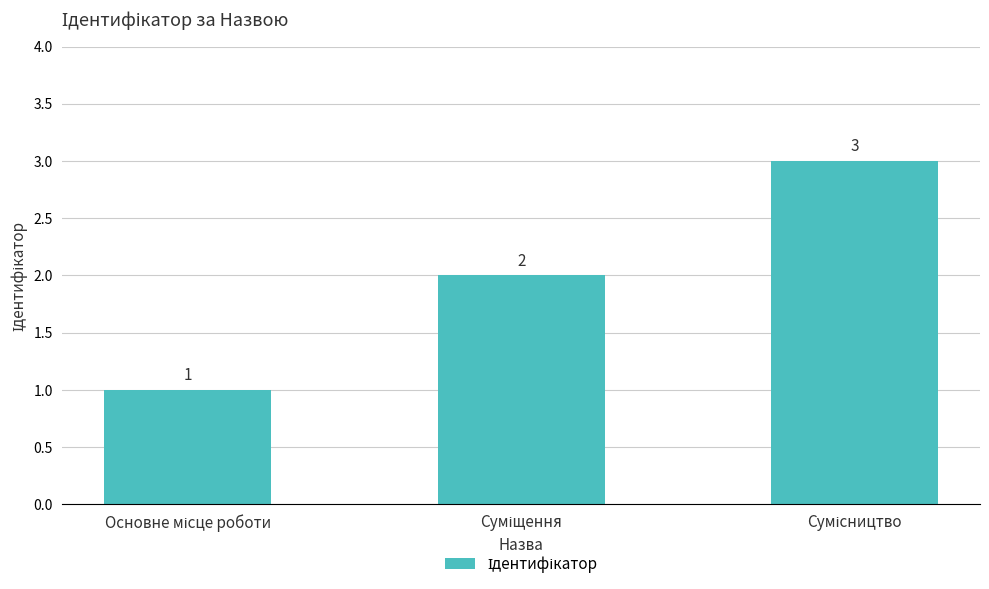

What is the value of the 1st bar from the left?

1